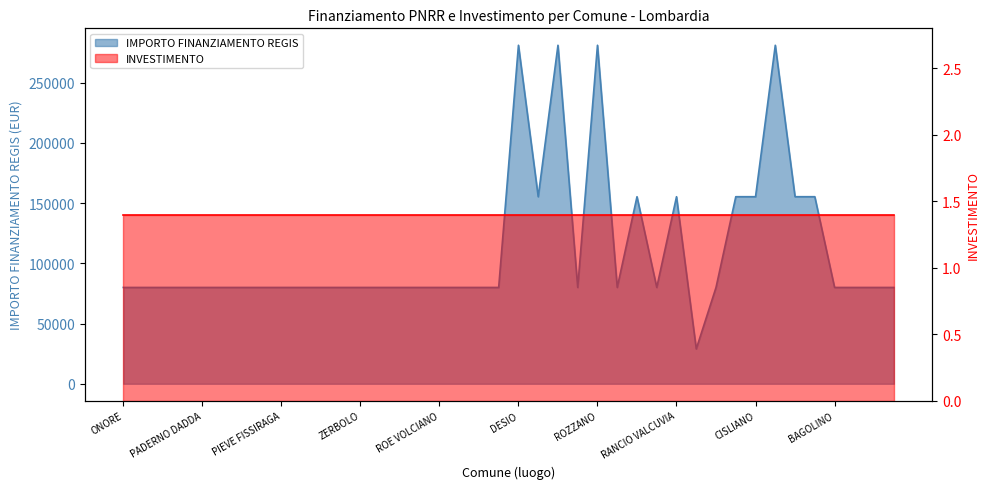

At which category does the data reach its first local peak?

DESIO